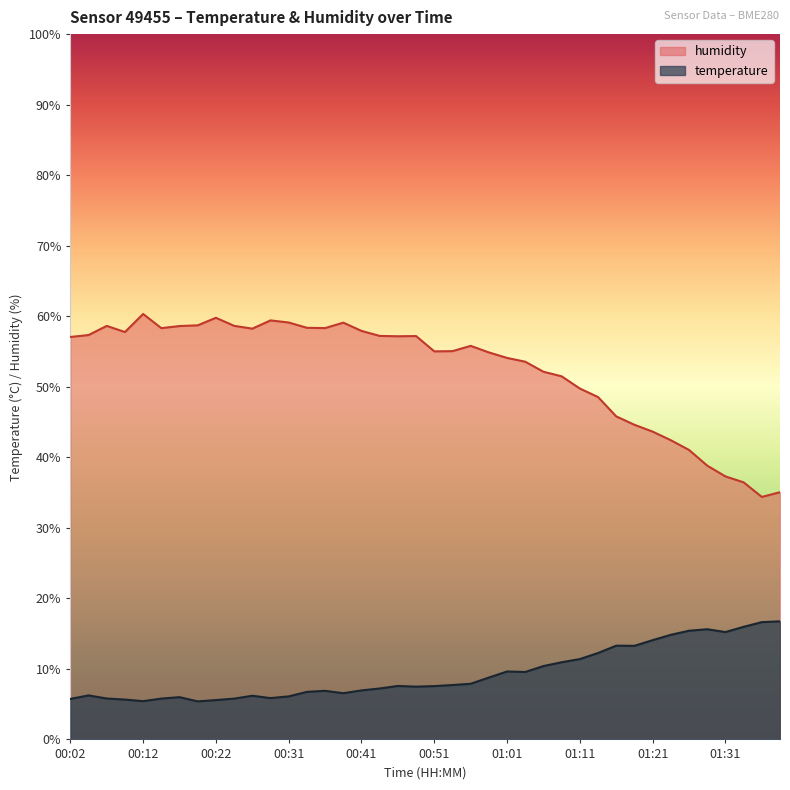

Count the number of data series in this chart.

2